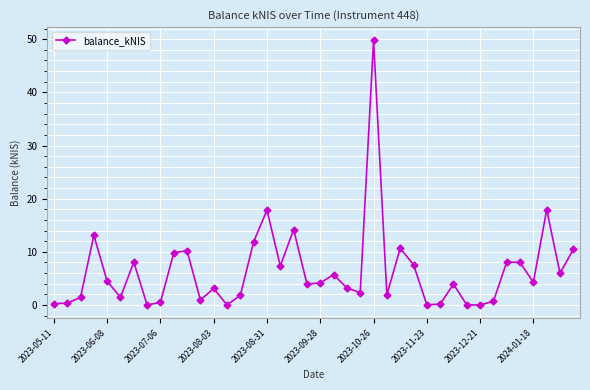

What is the average value?

6.4